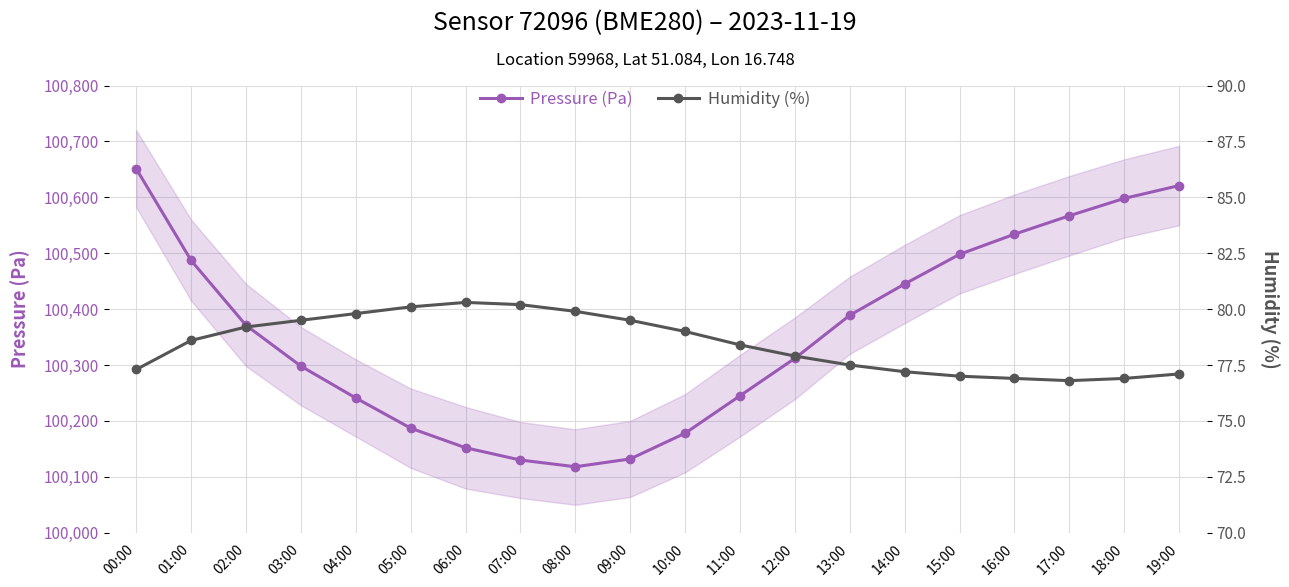

Reading left to right, extract all data points from this chart.

Pressure (Pa): 00:00=100651.0	01:00=100487.0	02:00=100371.0	03:00=100298.0	04:00=100241.0	05:00=100187.0	06:00=100152.0	07:00=100130.0	08:00=100118.0	09:00=100132.0	10:00=100178.0	11:00=100245.0	12:00=100312.0	13:00=100389.0	14:00=100445.0	15:00=100498.0	16:00=100534.0	17:00=100567.0	18:00=100598.0	19:00=100621.0
Humidity (%): 00:00=77.3	01:00=78.6	02:00=79.2	03:00=79.5	04:00=79.8	05:00=80.1	06:00=80.3	07:00=80.2	08:00=79.9	09:00=79.5	10:00=79.0	11:00=78.4	12:00=77.9	13:00=77.5	14:00=77.2	15:00=77.0	16:00=76.9	17:00=76.8	18:00=76.9	19:00=77.1